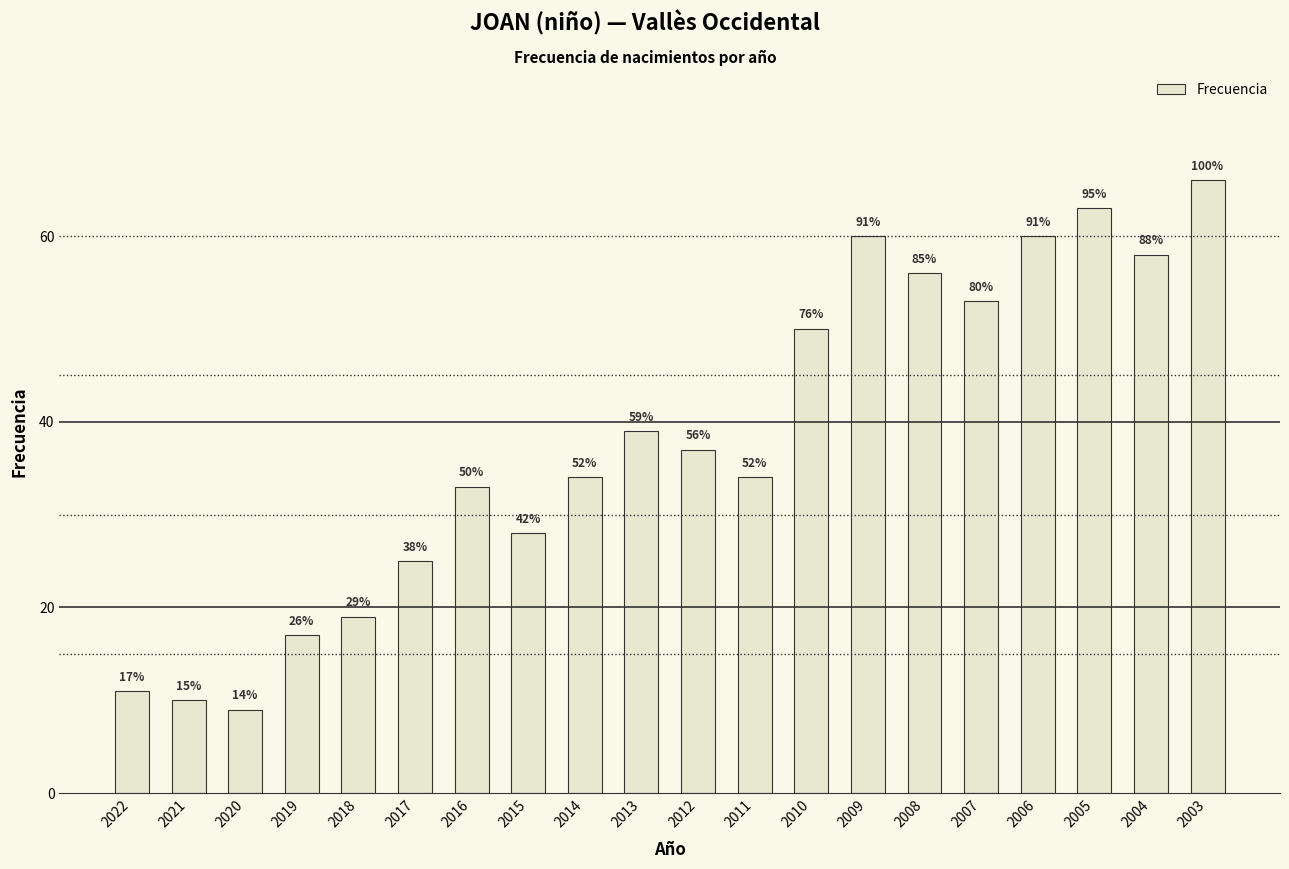

What is the sum of all values?

762